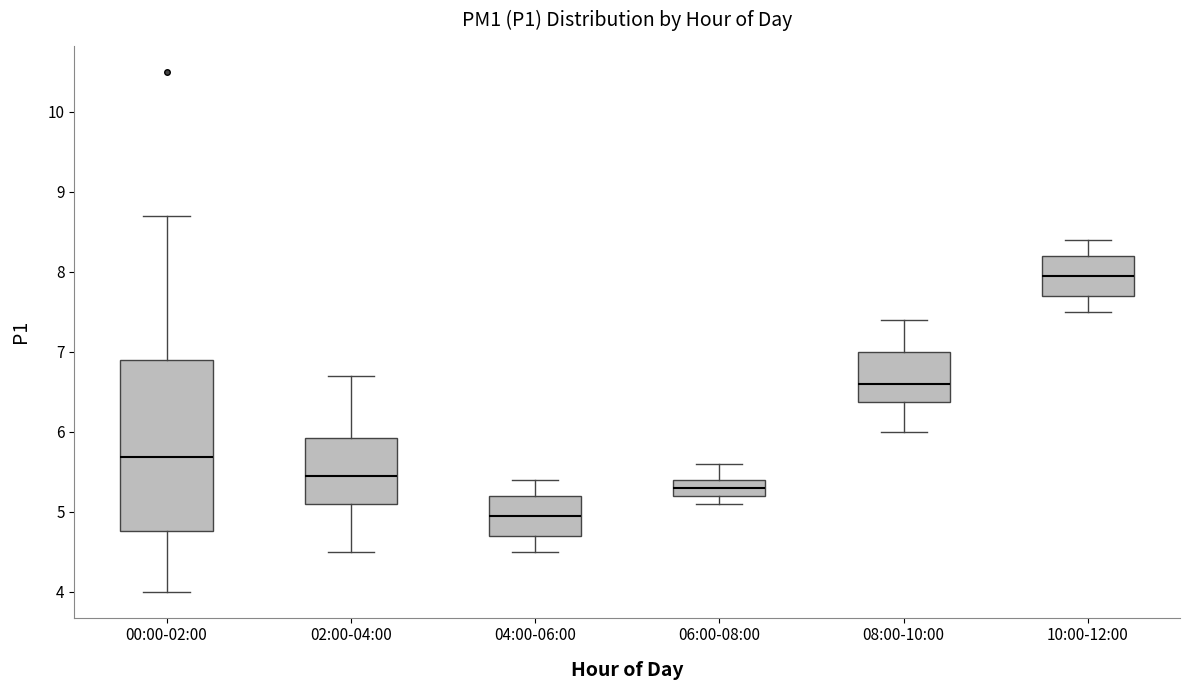

Where does the lower whisker of the box for 10:00-12:00 end on the y-axis? The values are not printed on the chart, so give them approximately, as read against the axis.

7.5